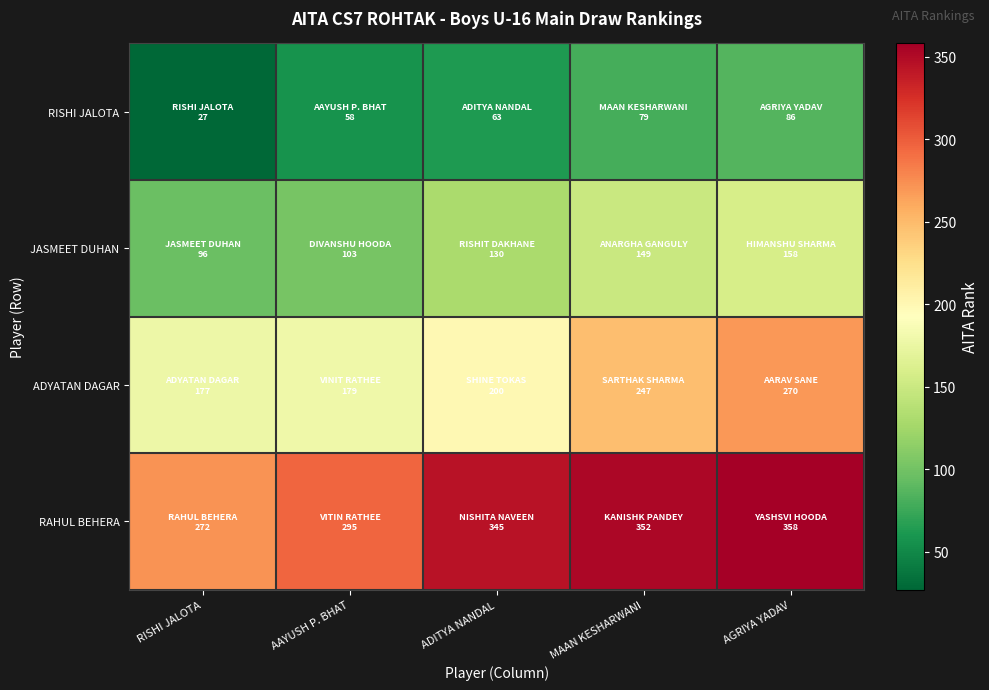

Which has a higher value, ADITYA NANDAL or AGRIYA YADAV?

AGRIYA YADAV